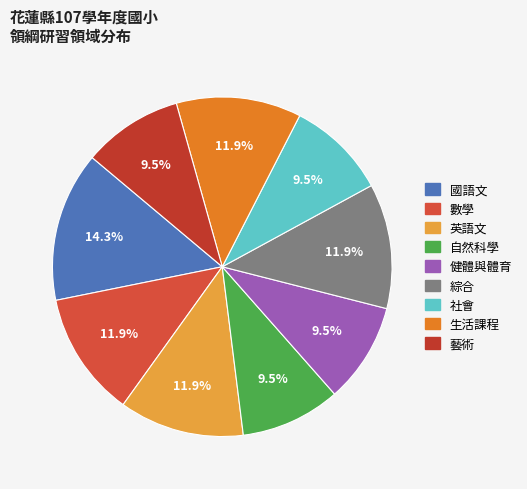

Count the number of slices in the pie.

9